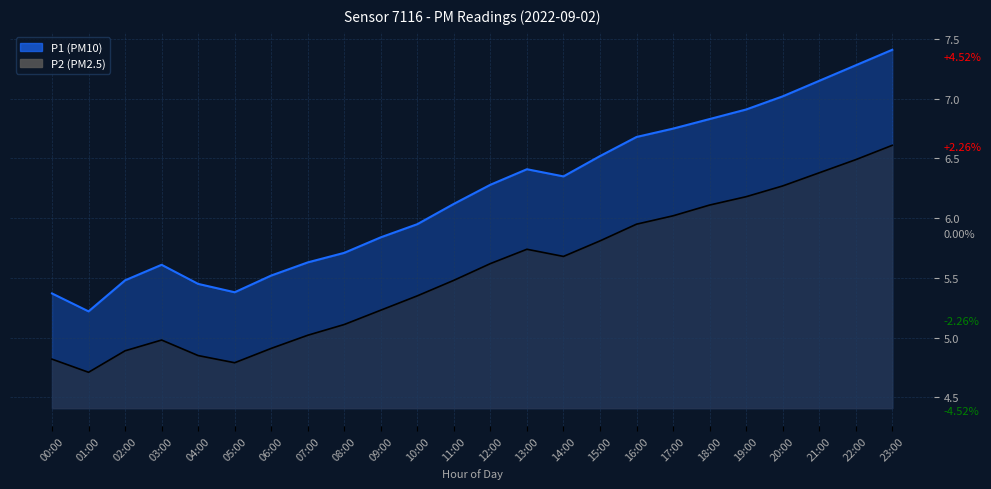

Reading left to right, list all the values displayed in this chart.

P1: 5.4	5.2	5.5	5.6	5.5	5.4	5.5	5.6	5.7	5.8	6.0	6.1	6.3	6.4	6.3	6.5	6.7	6.8	6.8	6.9	7.0	7.2	7.3	7.4
P2: 4.8	4.7	4.9	5.0	4.8	4.8	4.9	5.0	5.1	5.2	5.3	5.5	5.6	5.7	5.7	5.8	6.0	6.0	6.1	6.2	6.3	6.4	6.5	6.6